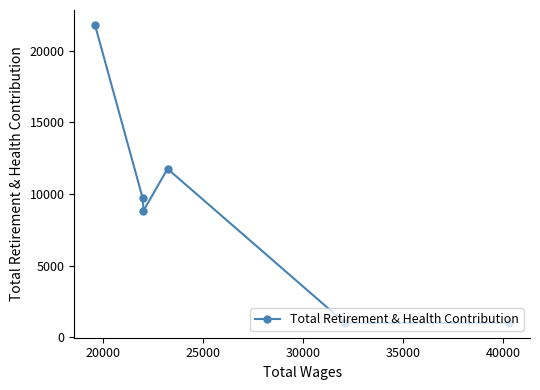

What is the difference between the second highest and second lowest values?

10760